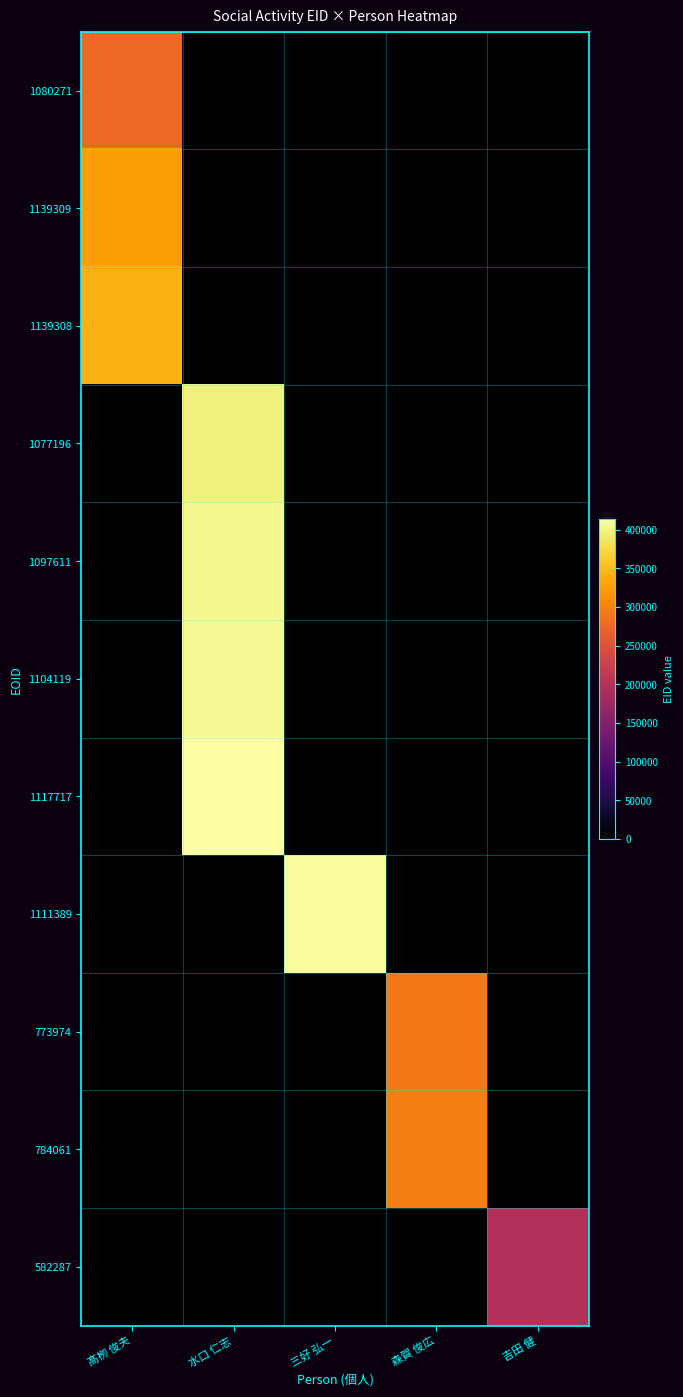

Which series has the largest range (max minus min)?

1117717